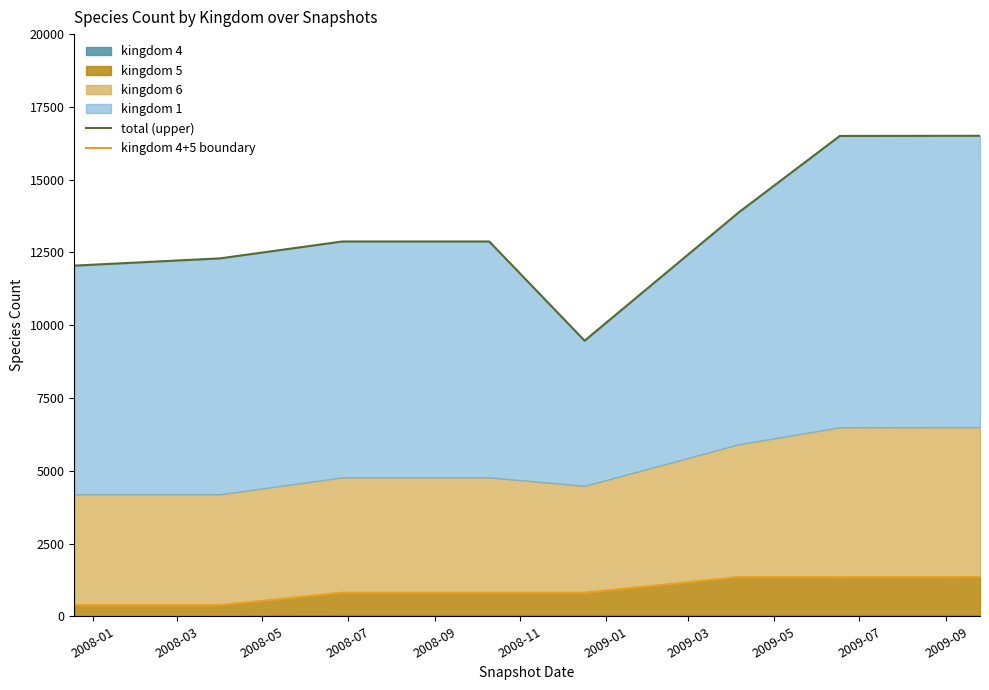

Rank the series at 2008-11 from lowest to highest value.

kingdom 4+5 boundary, total (upper)